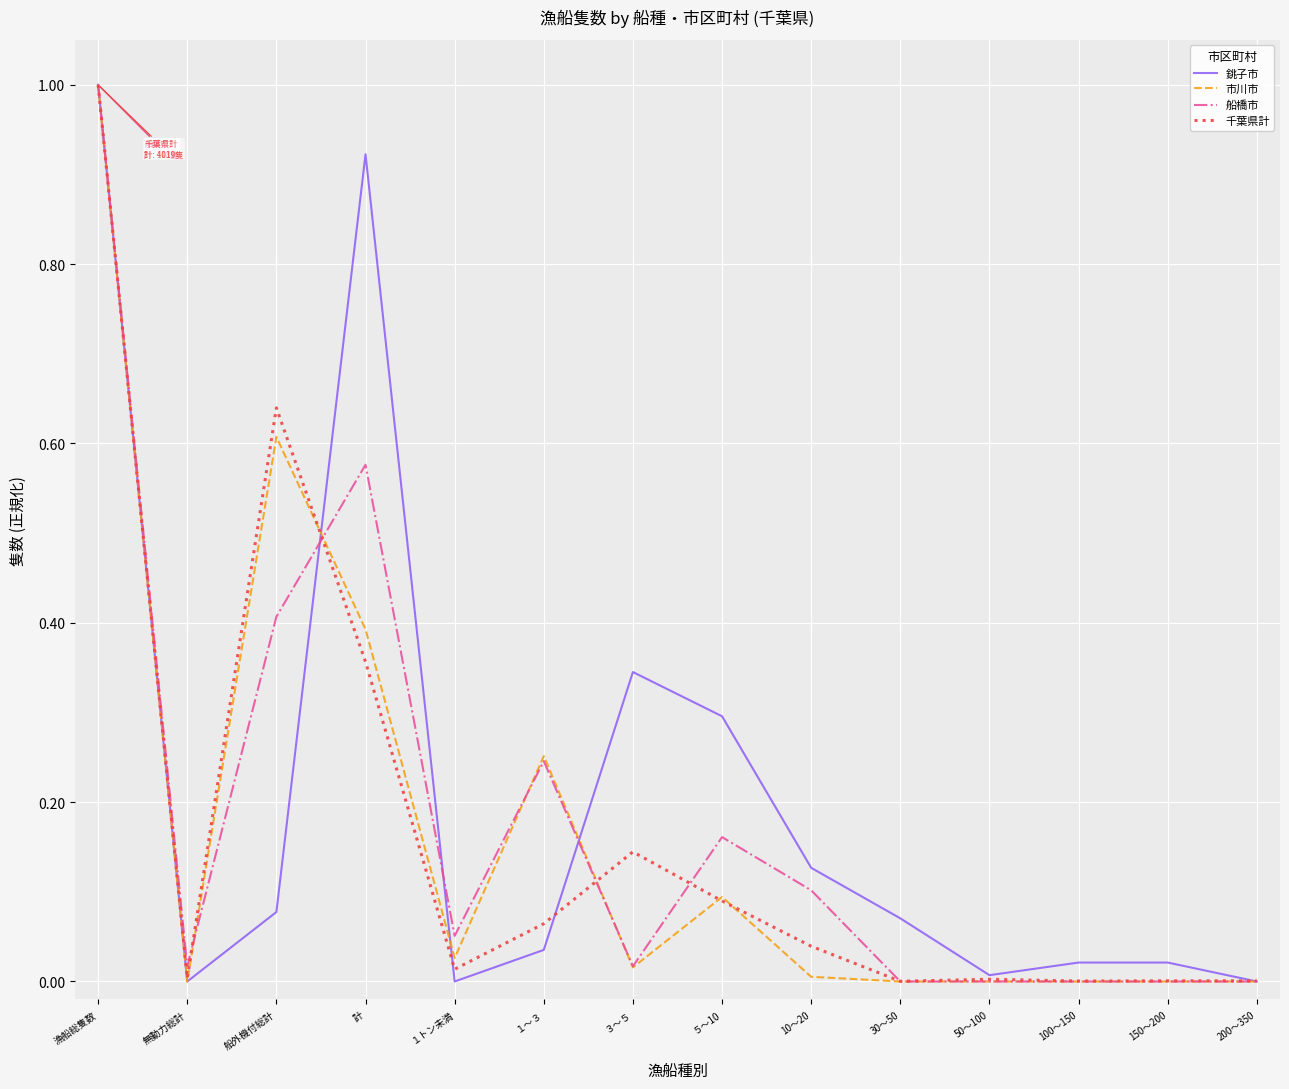

What is the maximum value shown in the chart?

1.0